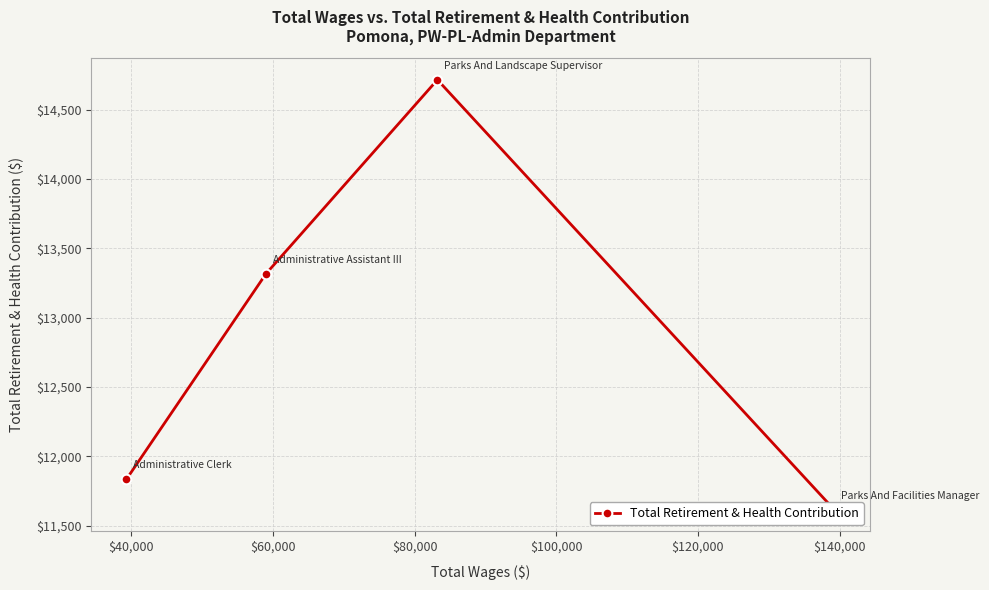

What is the difference between the maximum and minimum values?

3101